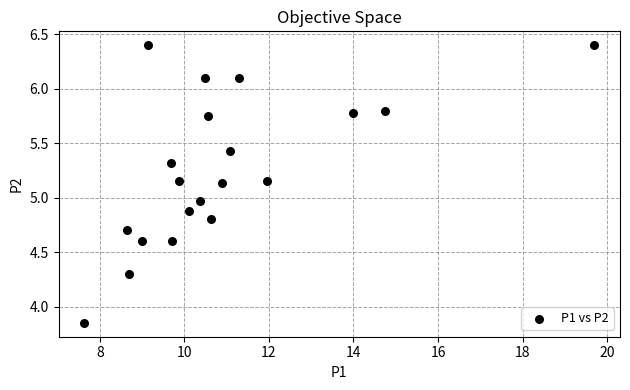

What is the range of X values (max minus min)?

12.1